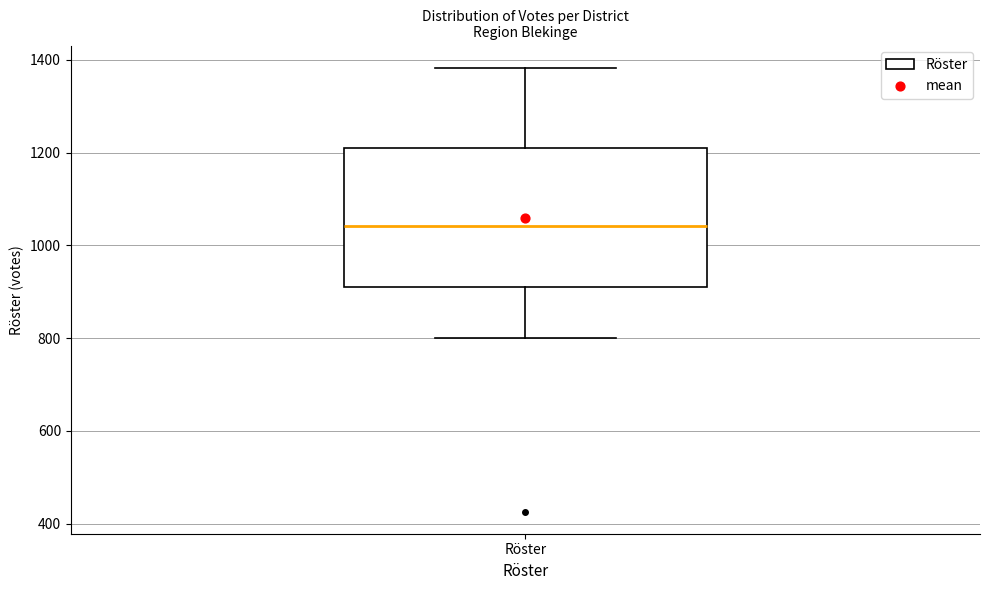

Where is the lower edge of the box for Röster on the y-axis? The values are not printed on the chart, so give them approximately, as read against the axis.

900